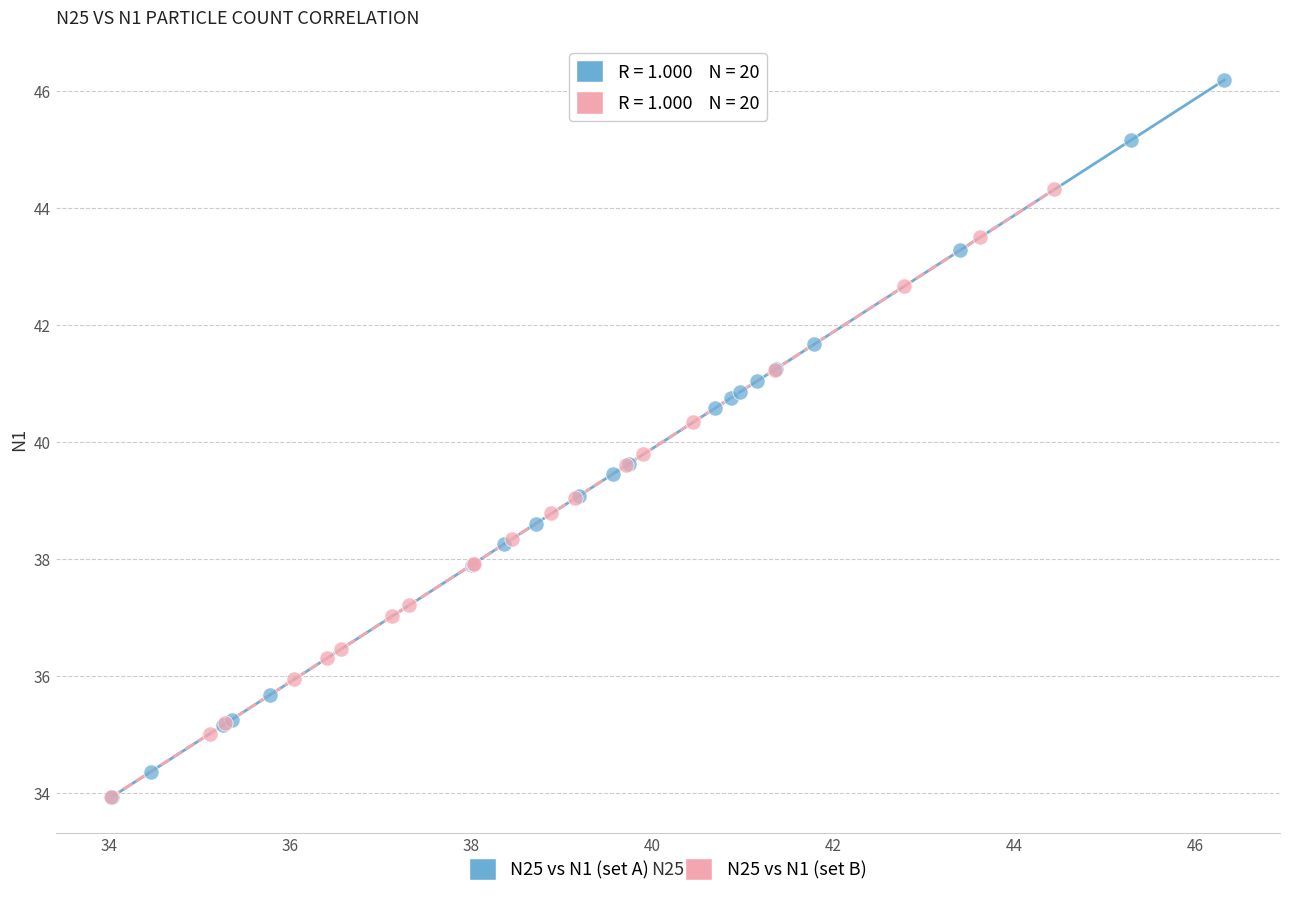

Which series has the widest spread of Y values?

N25 vs N1 (set A)